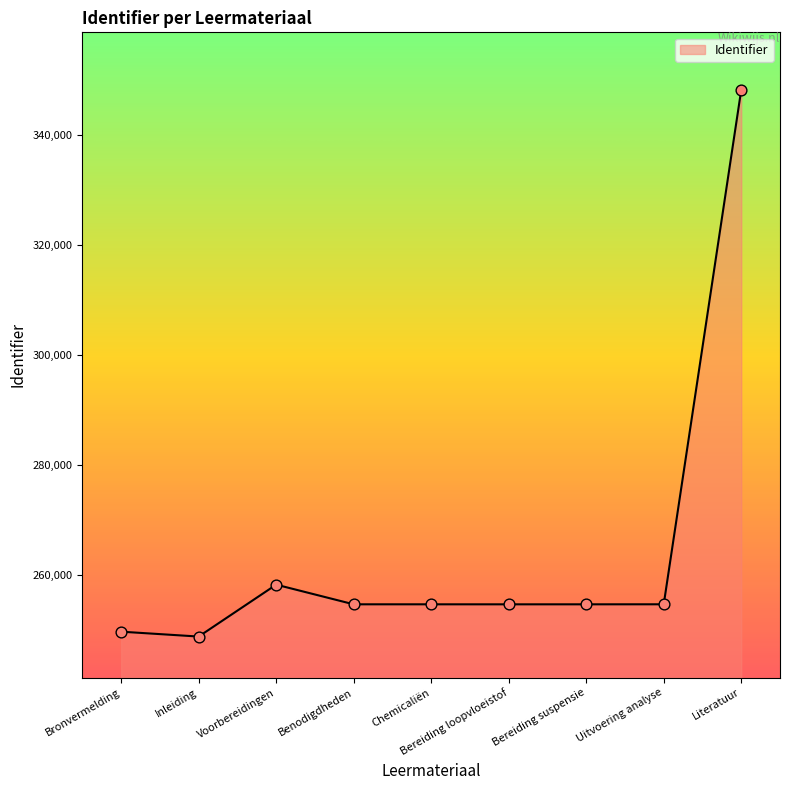

Approximately how many times larger is the value at Uitvoering analyse compared to Chemicaliën?

1.0